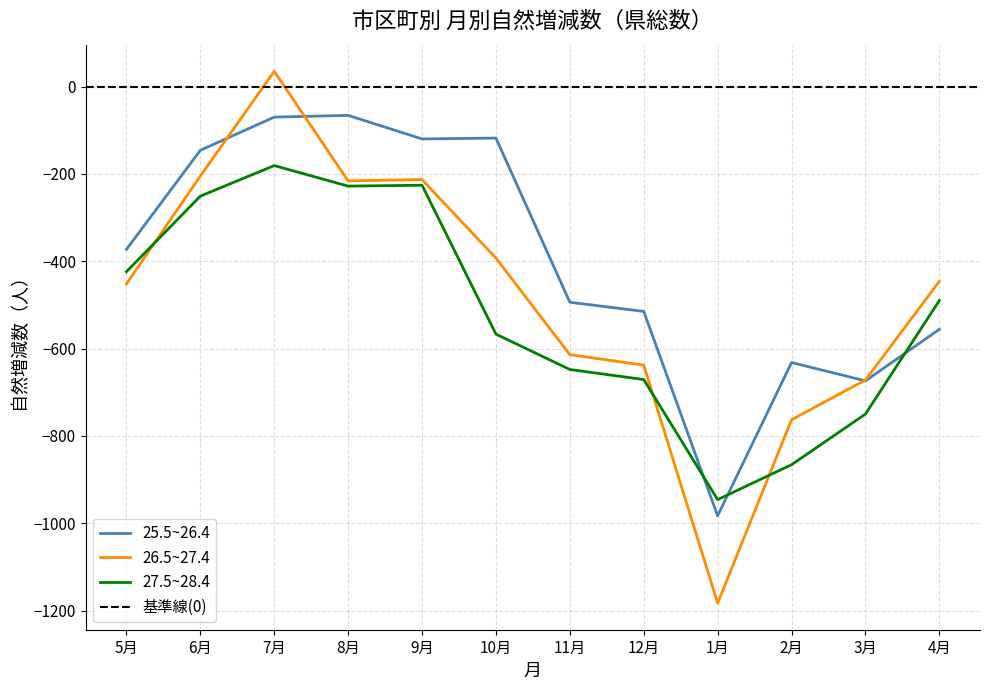

Which category has the lowest value across all series?

1月